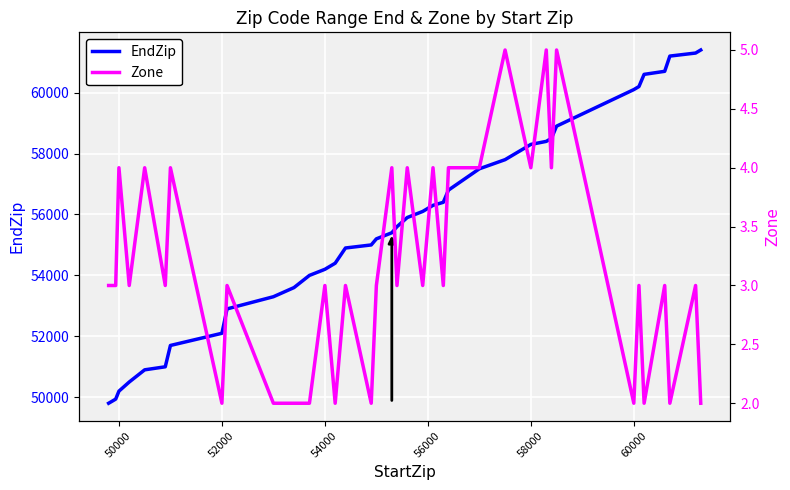

Reading left to right, transcribe all the data shown in this chart.

EndZip: 49802	49858	49870	49876	49938	50199	50499	50899	50999	51699	52099	52899	53299	53599	53999	54199	54399	54899	54999	55199	55399	55599	55899	56099	56299	56399	56799	57499	57799	58299	58399	58499	58899	60099	60199	60599	60699	61199	61299	61399
Zone: 3	3	3	3	3	4	3	4	3	4	2	3	2	2	2	3	2	3	2	3	4	3	4	3	4	3	4	4	5	4	5	4	5	2	3	2	3	2	3	2